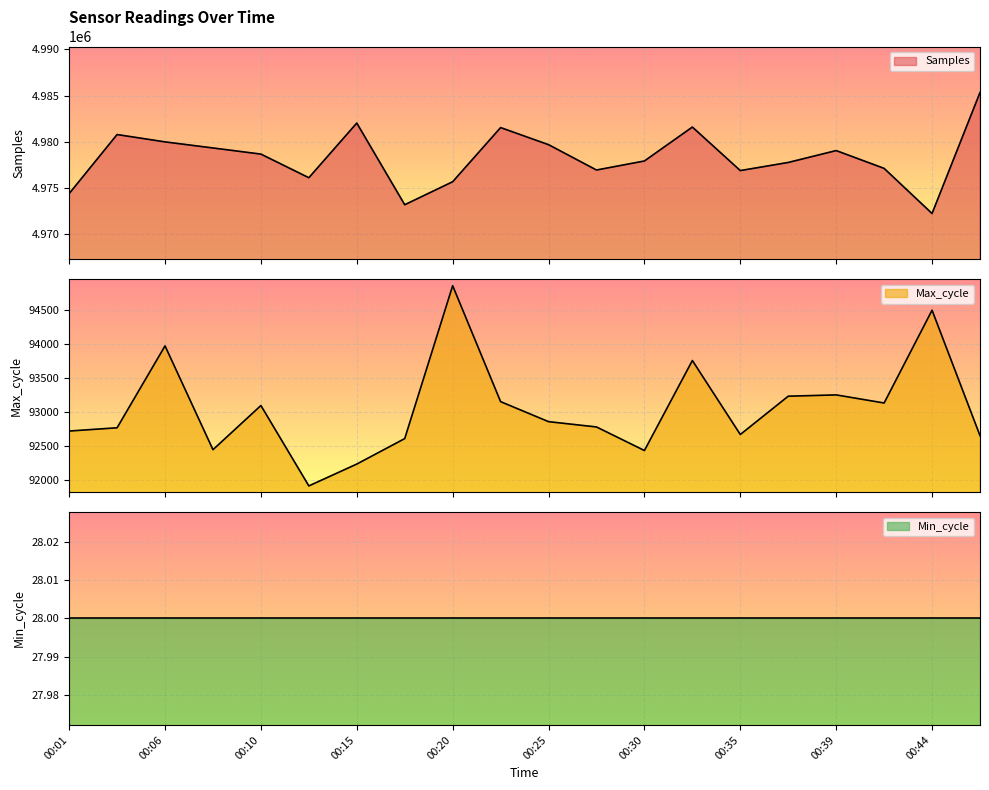

True or false: Samples has a value of 4979983 at 00:06.

True